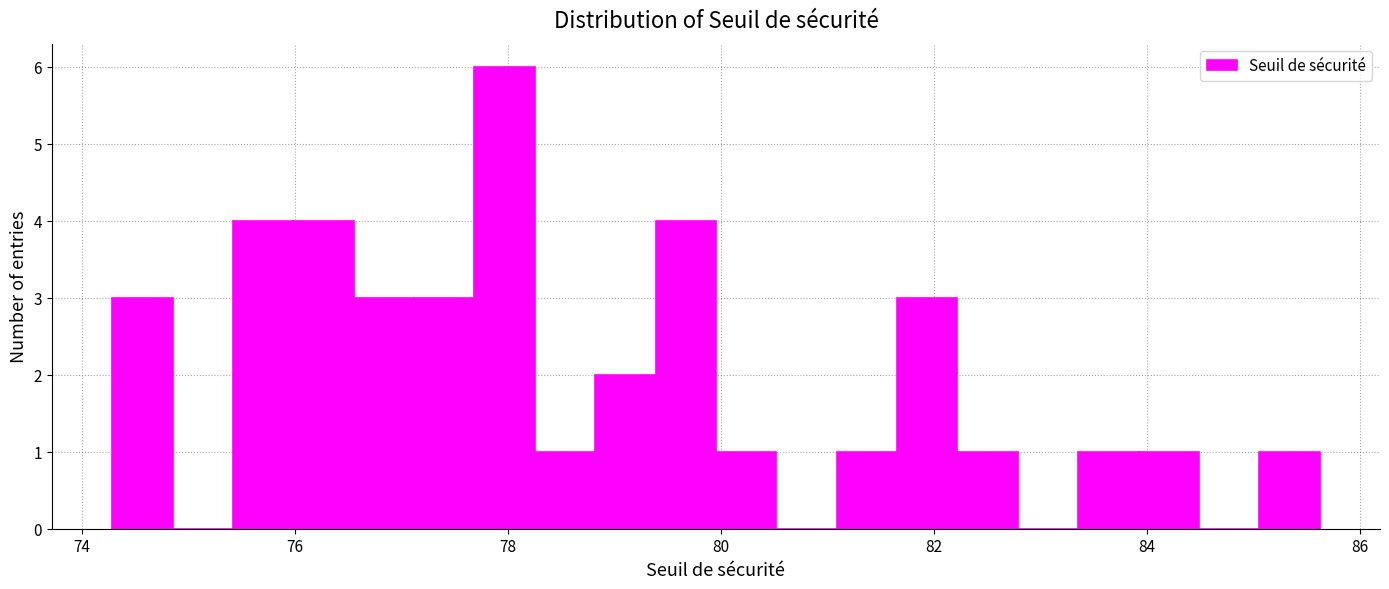

Around what value on the x-axis is the tallest bar? Give the approximate position of its centre, as read against the axis.

78.0